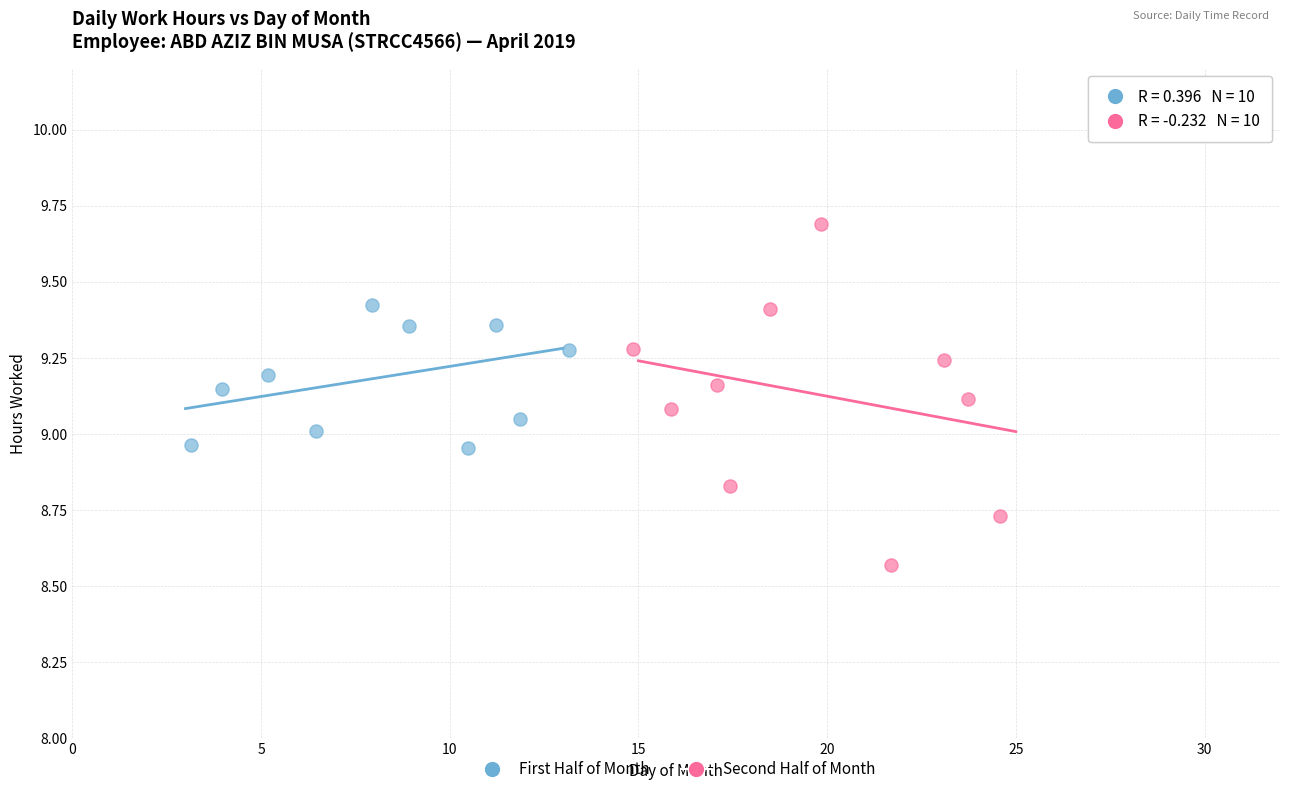

Which series reaches the maximum Y coordinate?

Second Half of Month